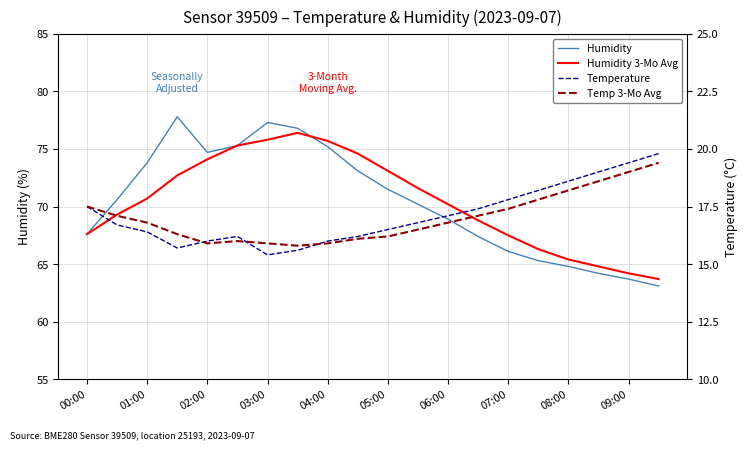

Reading left to right, extract all data points from this chart.

Humidity: 67.6	70.6	73.8	77.8	74.7	75.3	77.3	76.8	75.2	73.1	71.5	70.2	68.9	67.4	66.1	65.3	64.8	64.2	63.7	63.1
Humidity 3-Mo Avg: 67.6	69.3	70.7	72.7	74.1	75.3	75.8	76.4	75.7	74.6	73.1	71.6	70.2	68.8	67.5	66.3	65.4	64.8	64.2	63.7
Temperature: 17.5	16.7	16.4	15.7	16.0	16.2	15.4	15.6	16.0	16.2	16.5	16.8	17.1	17.4	17.8	18.2	18.6	19.0	19.4	19.8
Temp 3-Mo Avg: 17.5	17.1	16.8	16.3	15.9	16.0	15.9	15.8	15.9	16.1	16.2	16.5	16.8	17.1	17.4	17.8	18.2	18.6	19.0	19.4